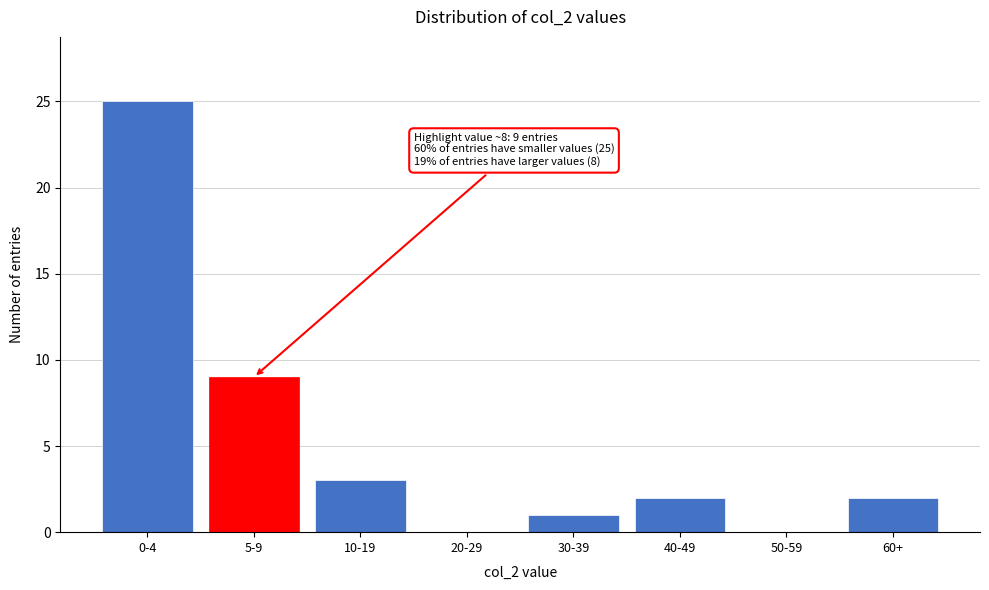

Reading left to right, what are all the values shown in this chart?

0-4=25	5-9=9	10-19=3	20-29=0	30-39=1	40-49=2	50-59=0	60+=2